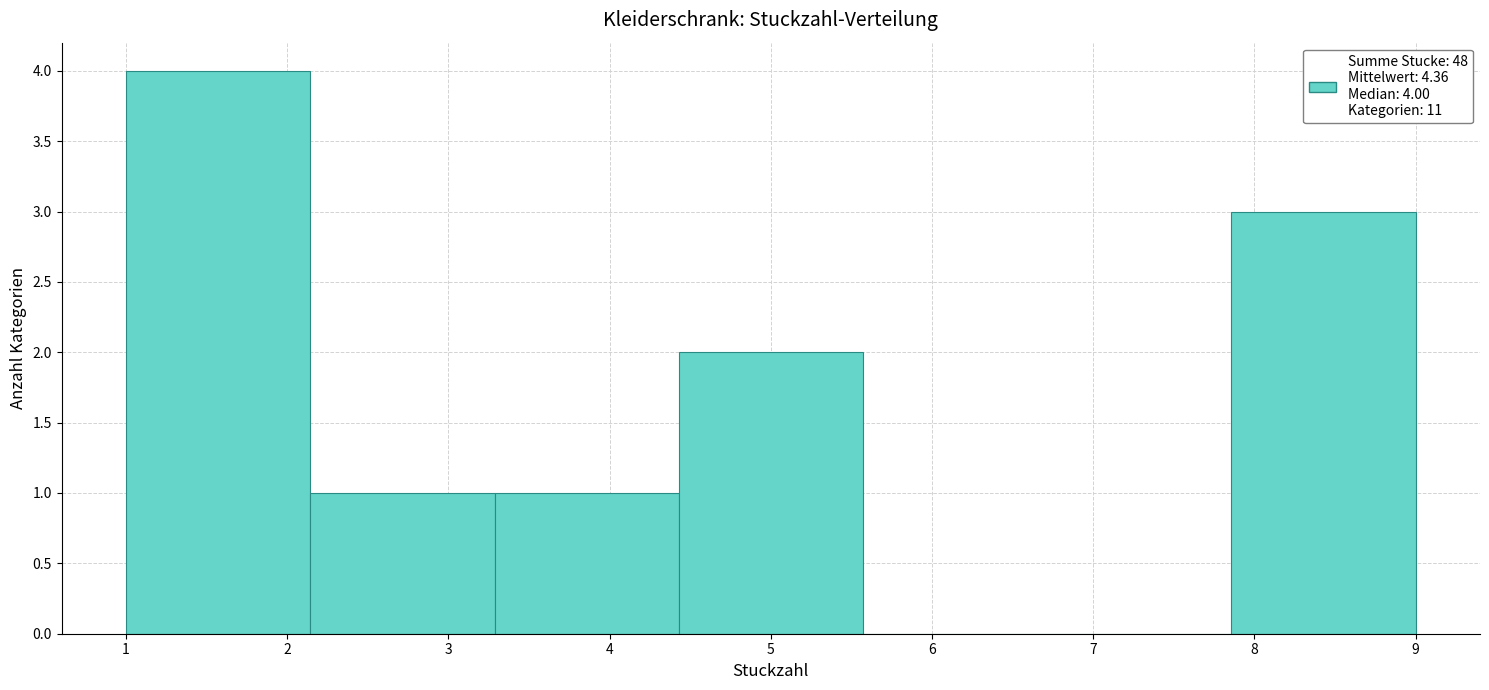

Over which range of the x-axis is the bar tallest?

1.0 to 2.1